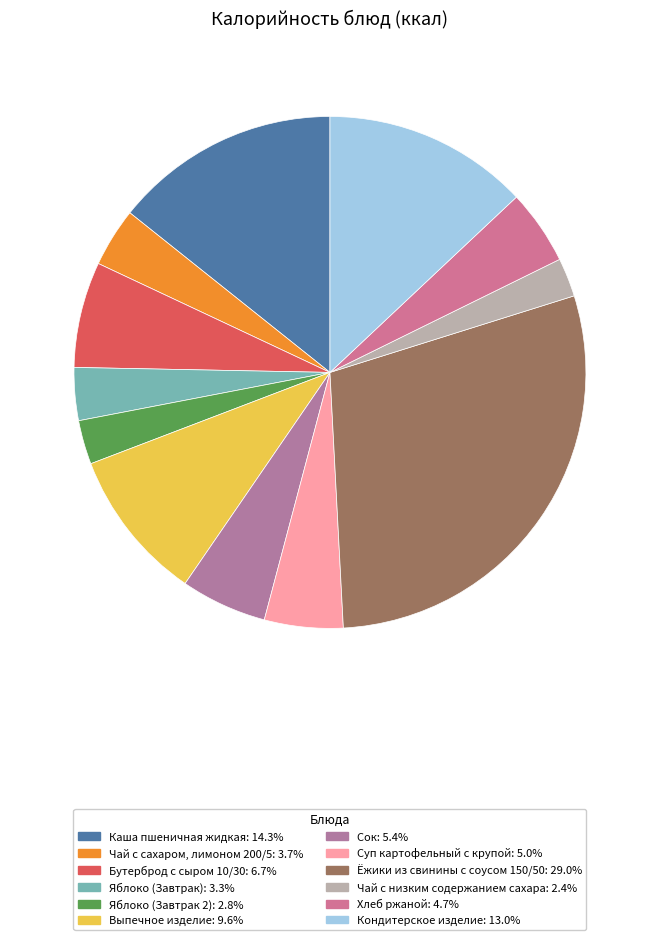

To the nearest percent, what portion does Яблоко (Завтрак 2) represent?

3%